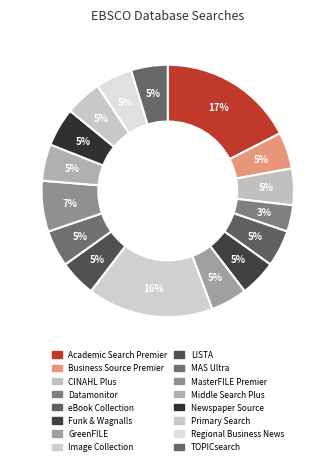

Do Academic Search Premier and GreenFILE together represent more than half of the pie?

No